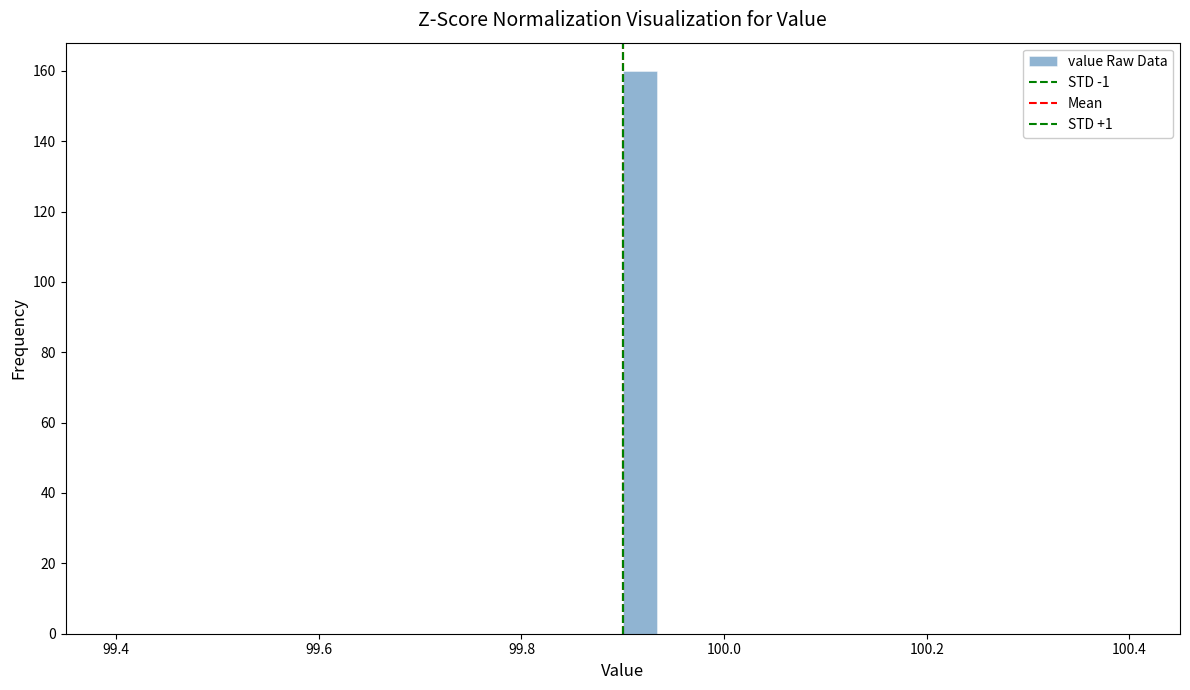

Read against the x-axis, roughly where is the centre of the tallest bar?

99.92